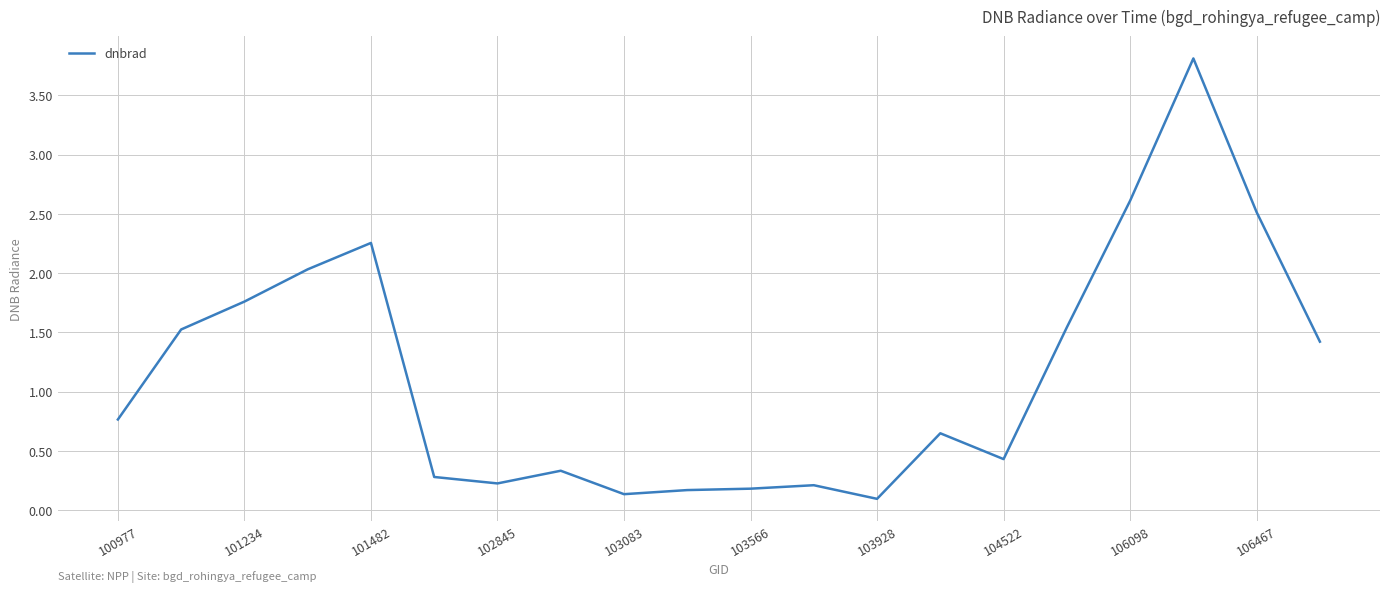

What is the maximum value shown in the chart?

3.8